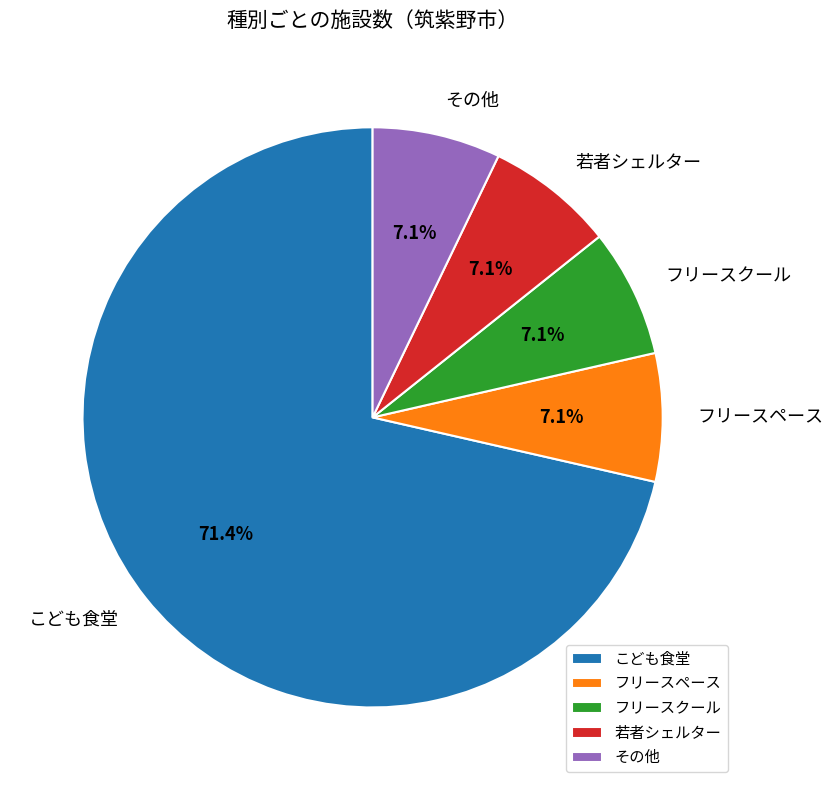

What portion of the pie excludes フリースペース?

92.9%